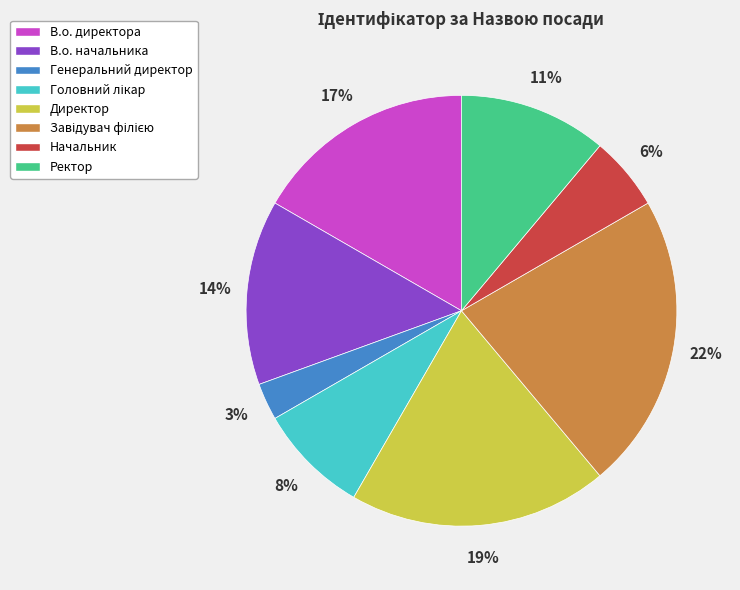

To the nearest percent, what is the difference between the largest and smallest slice percentages?

19%